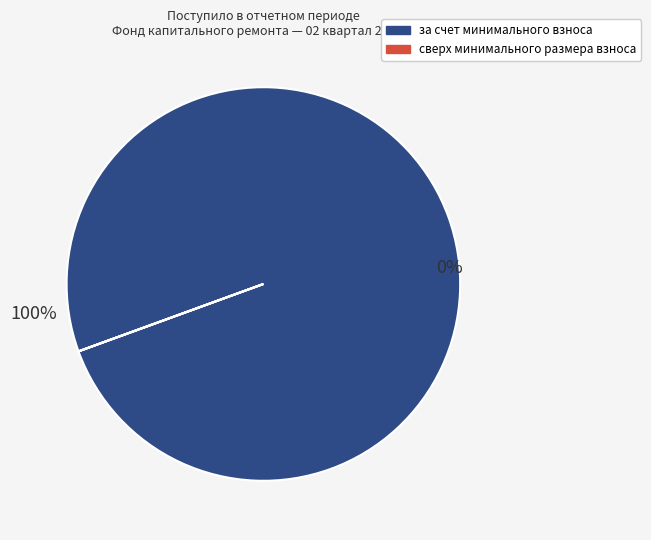

To the nearest percent, what is the combined percentage of сверх минимального размера взноса and за счет минимального взноса?

100%